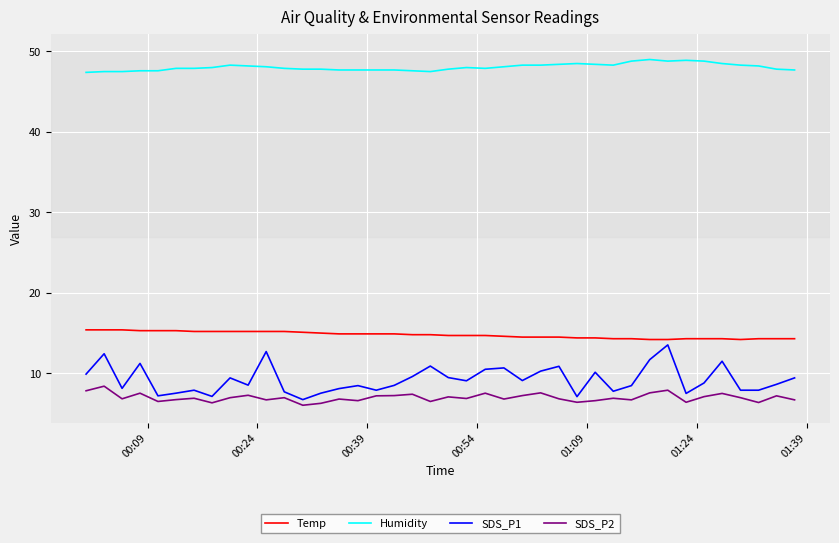

What is the maximum value shown in the chart?

49.0